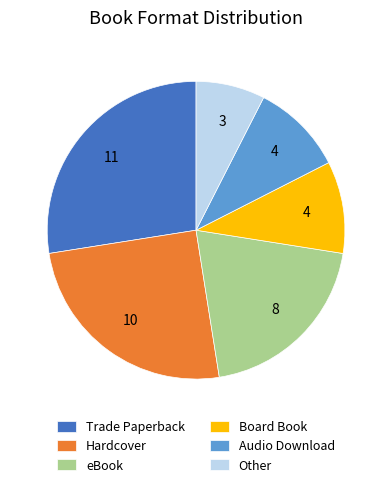

What is the smallest slice in the pie chart?

Other